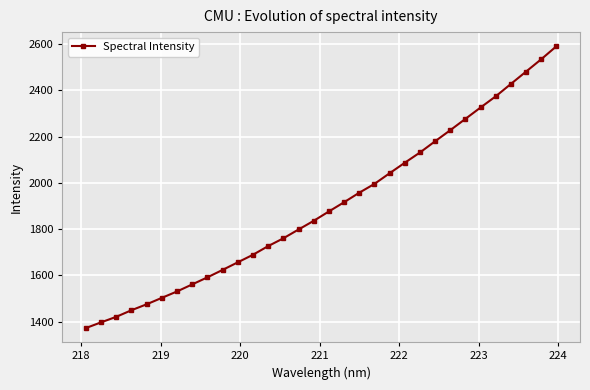

What is the difference between the second highest and second lowest values?

1137.4